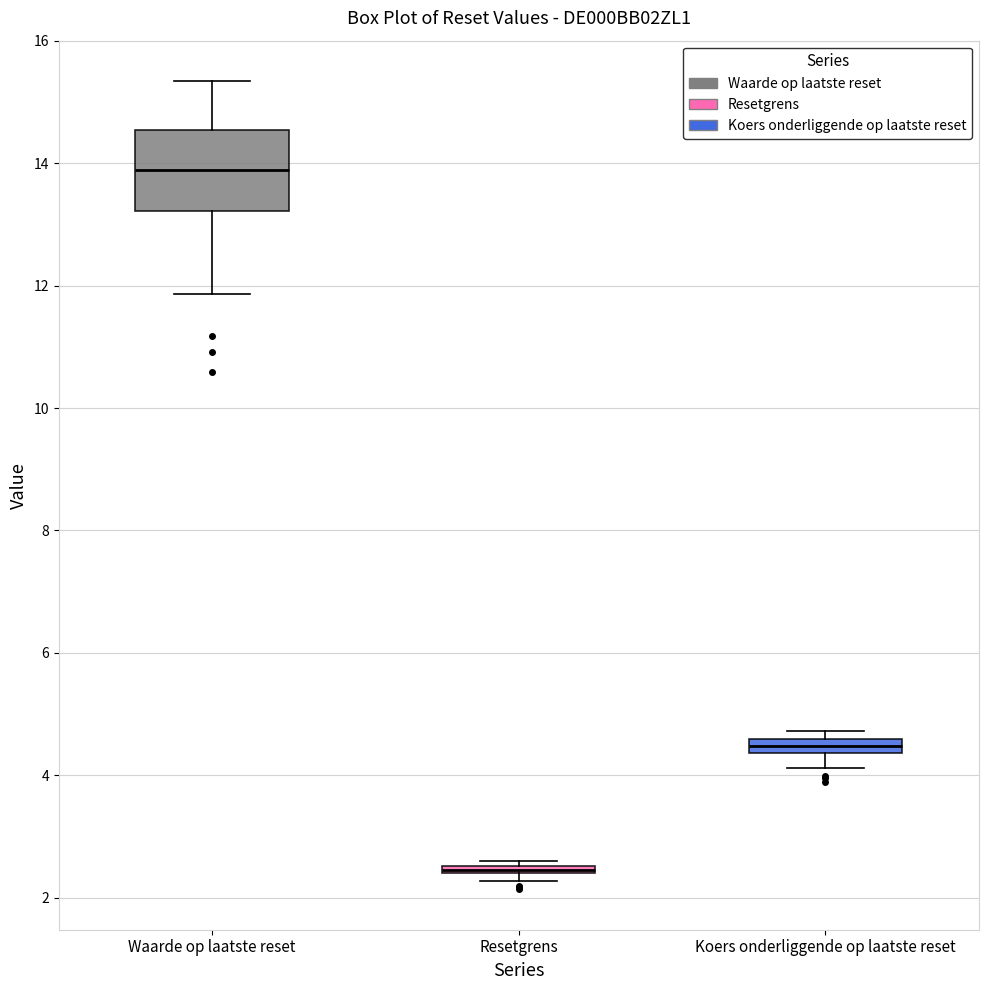

Which box is the tallest, from its lower edge to its upper edge?

Waarde op laatste reset